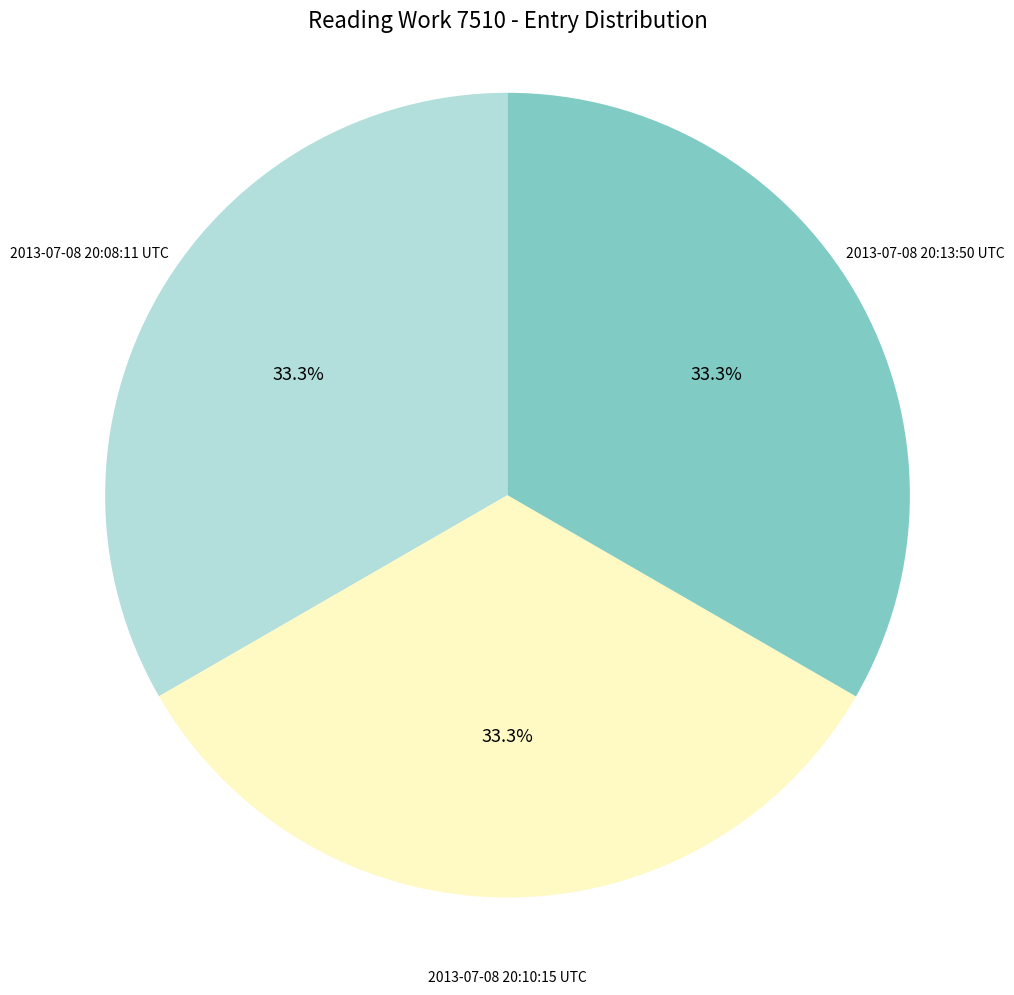

Is 2013-07-08 20:10:15 UTC the majority of the pie?

No